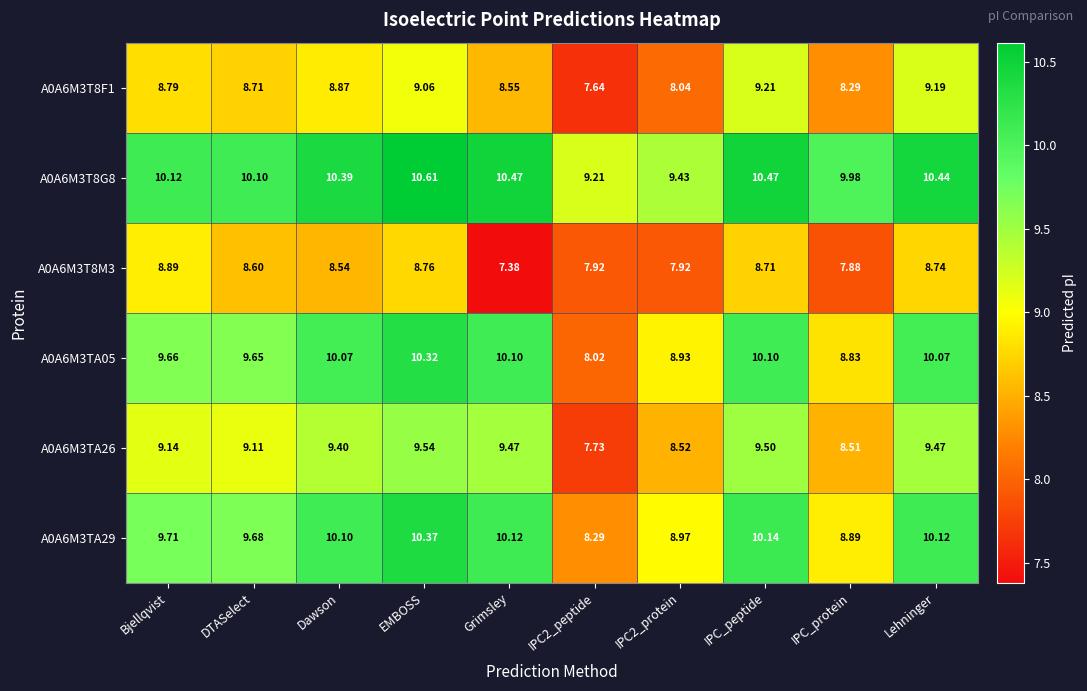

At which category is the sum across all series the highest?

EMBOSS